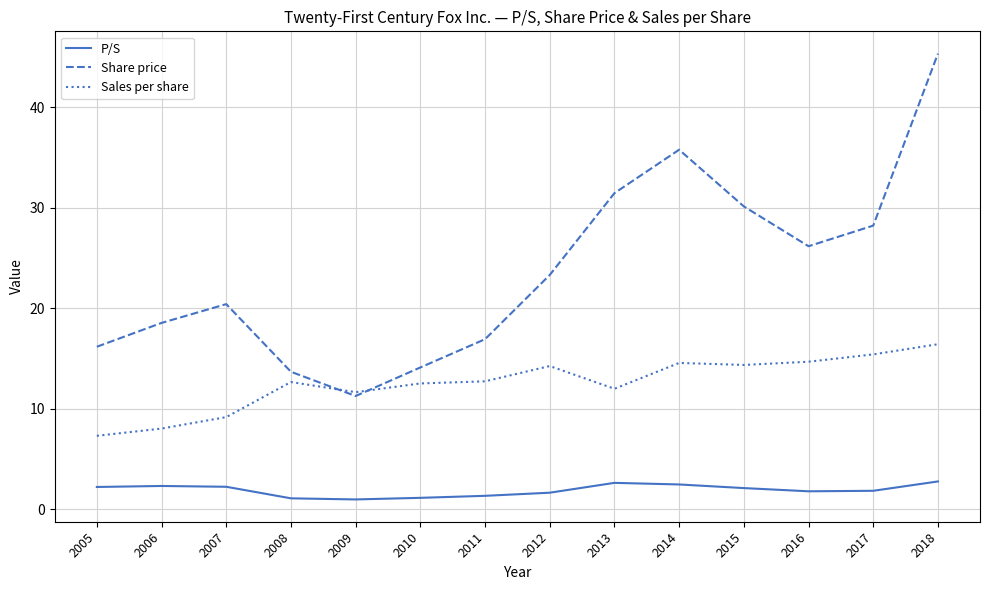

The P/S series shows 1.8 at 2017. True or false?

True